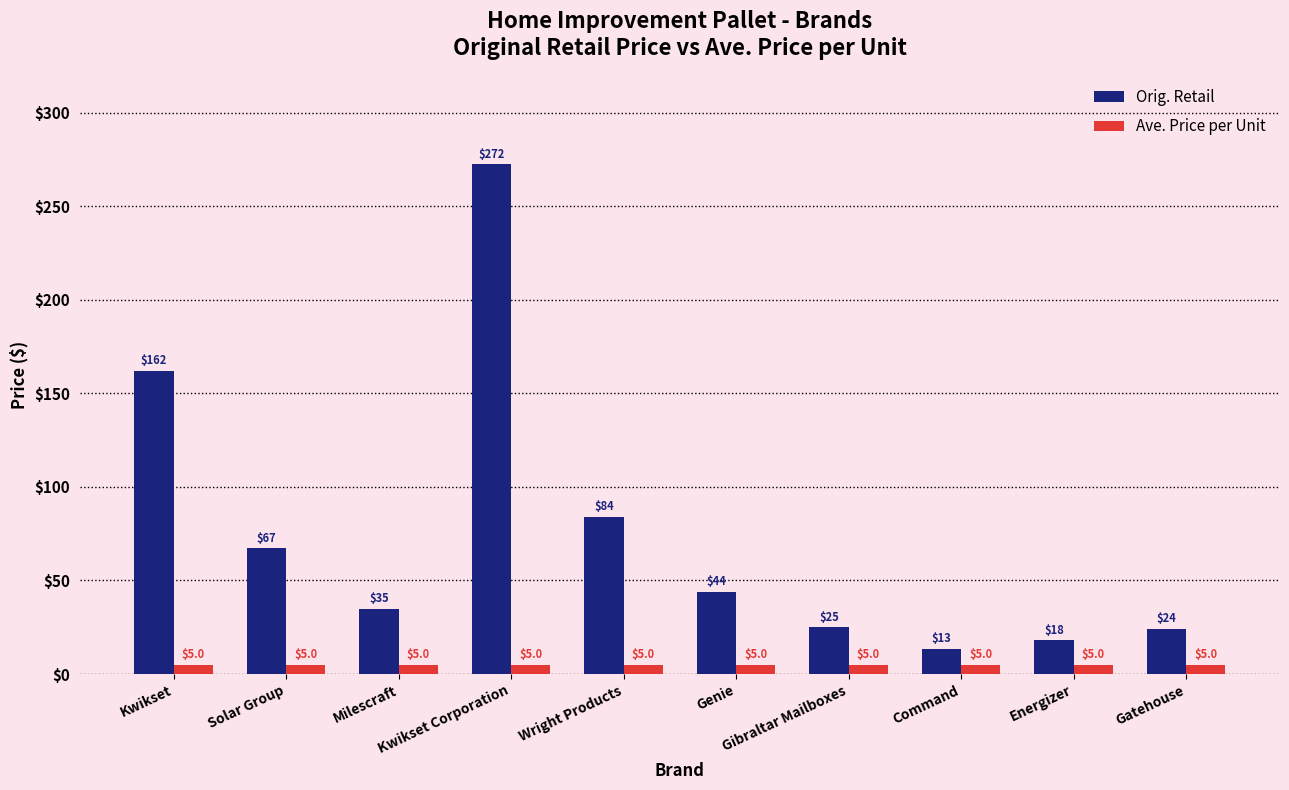

What is the total value across all series at Energizer?

23.0